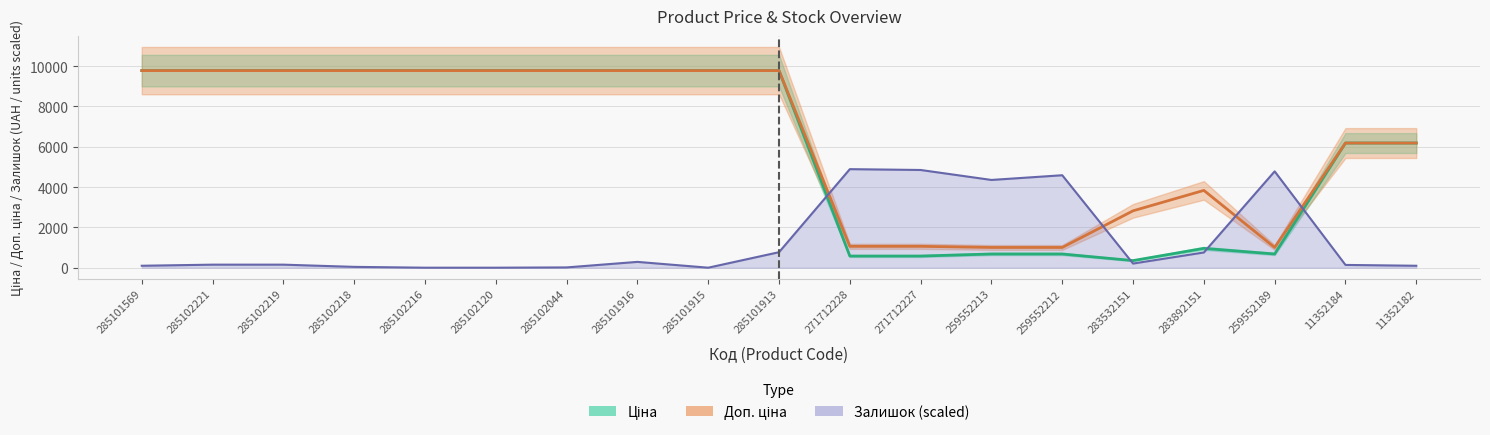

List the series in order of their peak value, highest first.

Ціна, Доп. ціна, Залишок